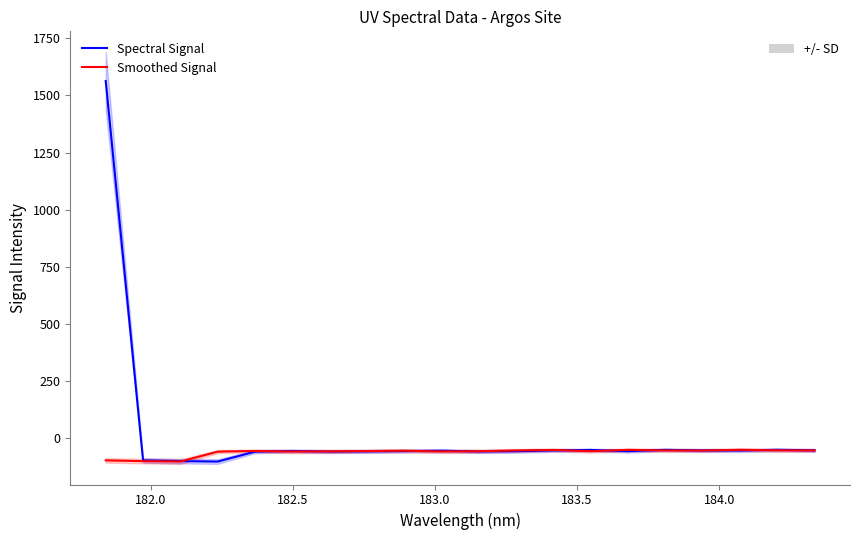

What is the average value of the Spectral Signal series?

18.1